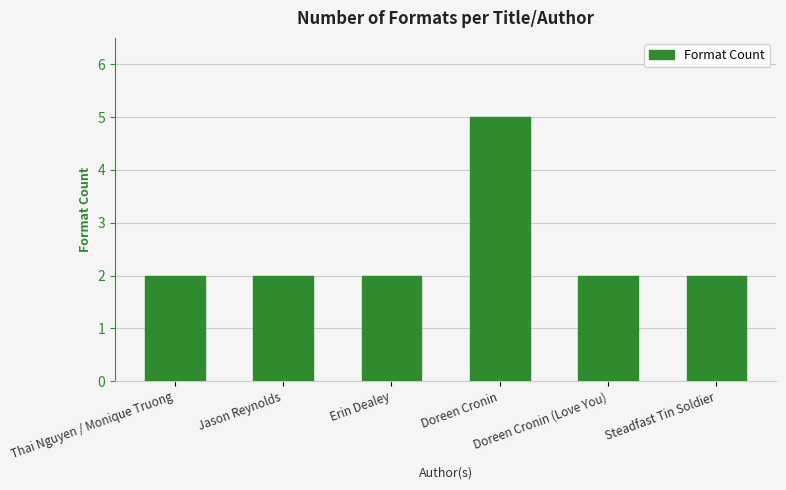

Reading right to left, extract all data points from this chart.

Steadfast Tin Soldier=2	Doreen Cronin (Love You)=2	Doreen Cronin=5	Erin Dealey=2	Jason Reynolds=2	Thai Nguyen / Monique Truong=2